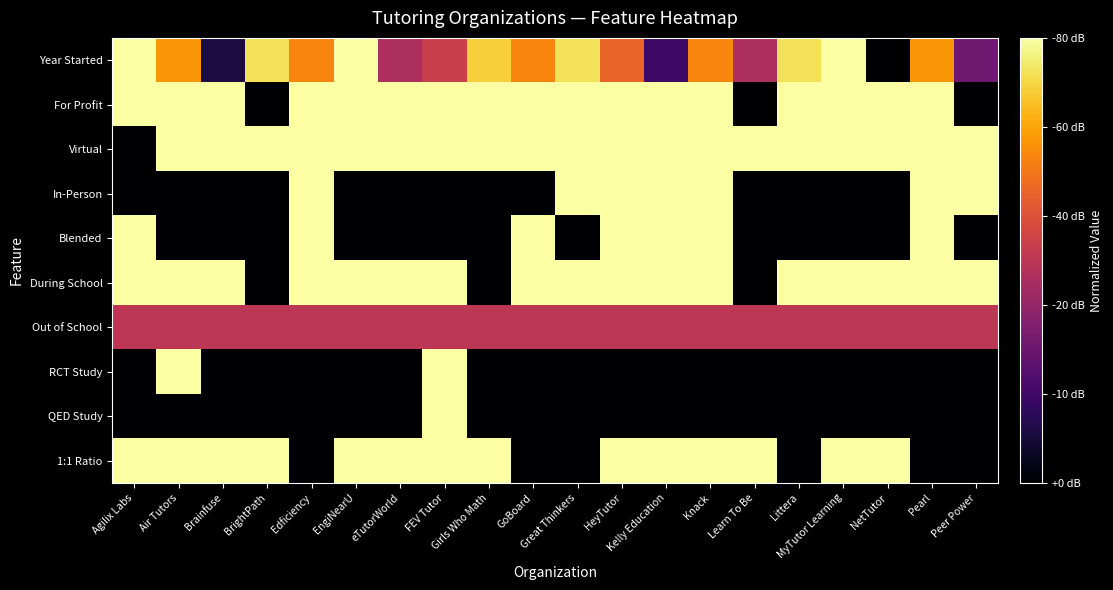

Which series has the largest total across all categories?

Virtual